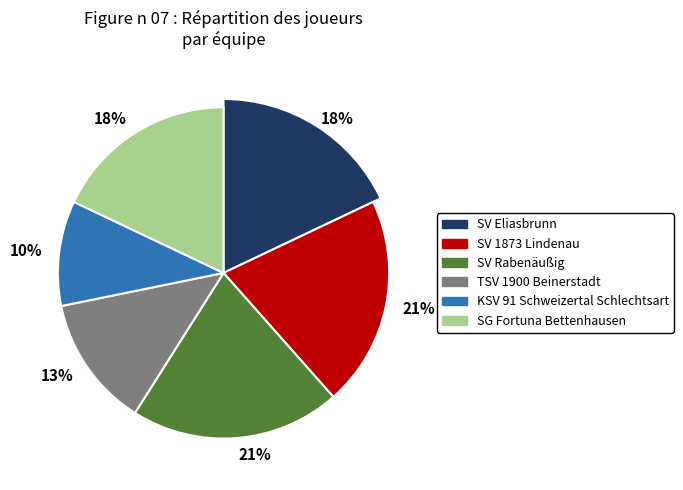

Which slice is the smallest?

KSV 91 Schweizertal Schlechtsart